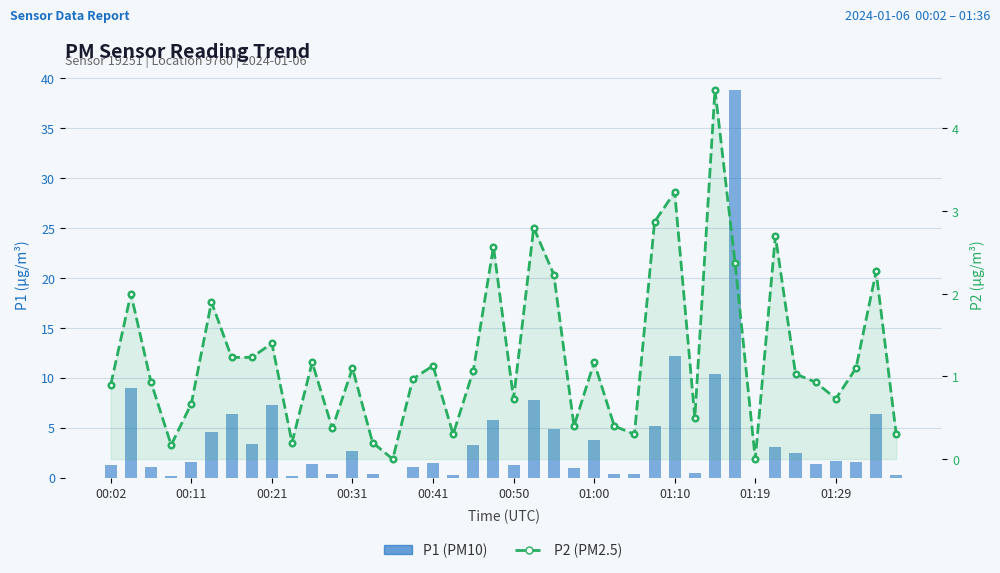

Which series has the widest spread of values?

P1